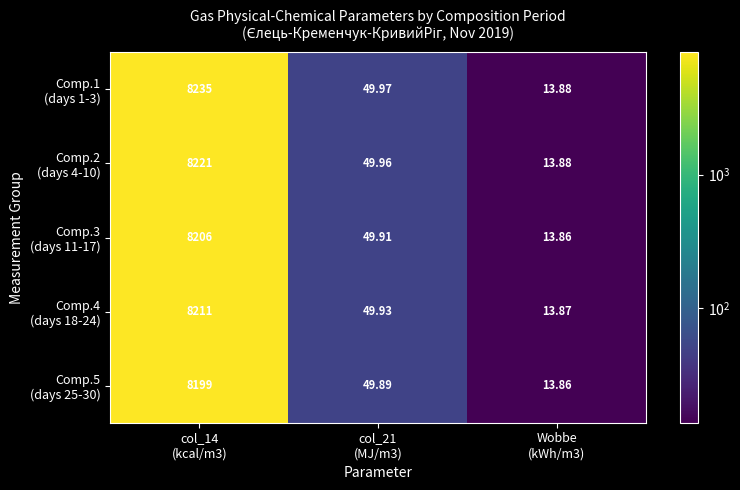

What is the total value across all series at col_21
(MJ/m3)?

249.7